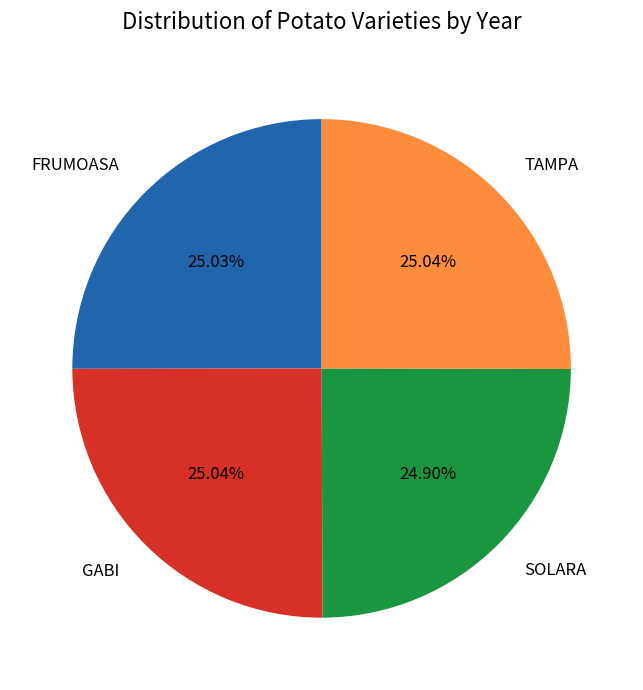

Approximately how many times larger is the value at FRUMOASA compared to TAMPA?

1.0